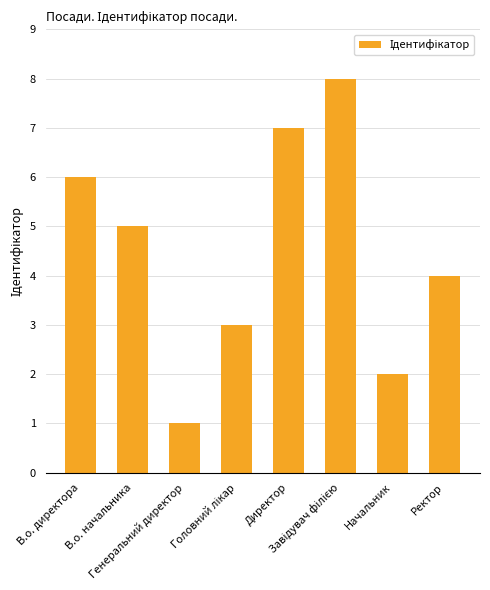

What is the value of the 2nd bar from the left?

5